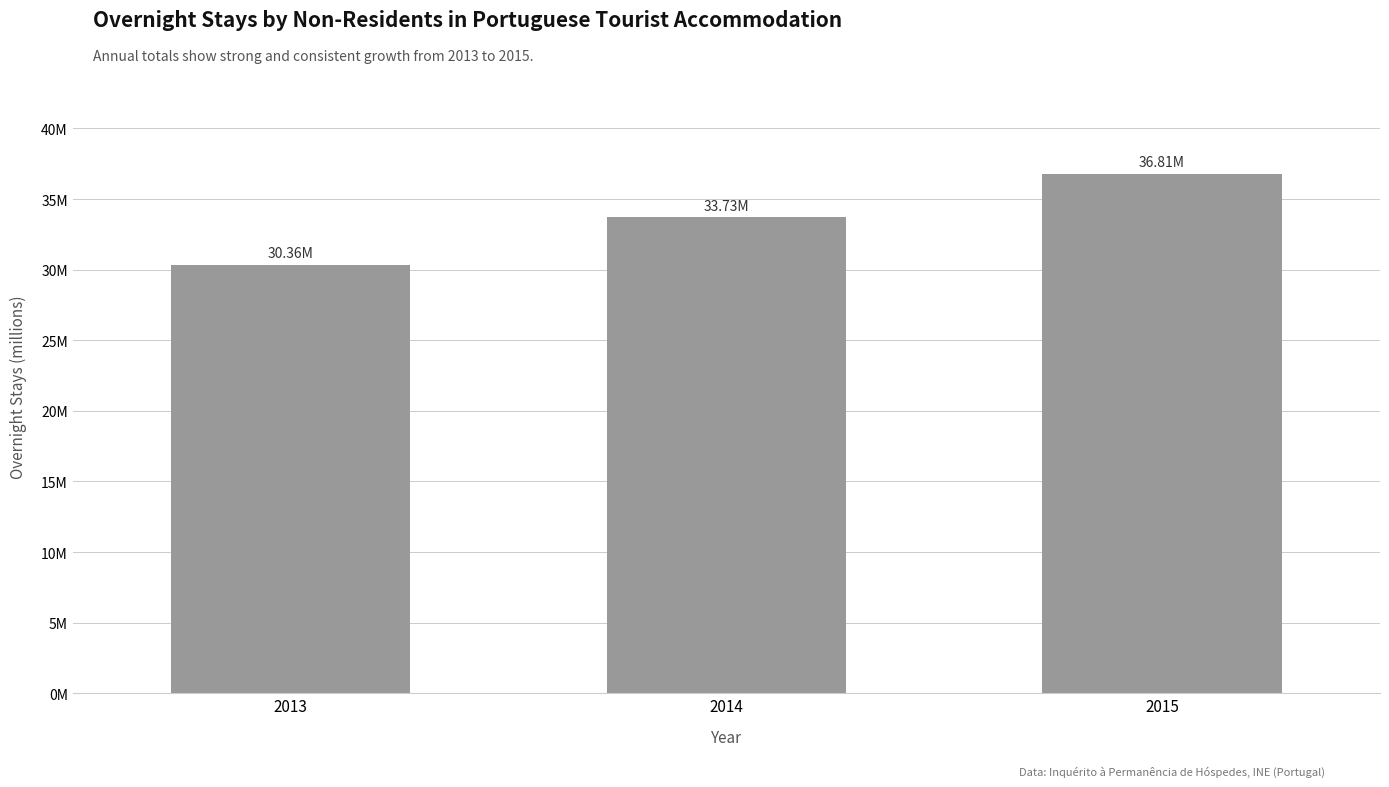

Approximately how many times larger is the value at 2015 compared to 2013?

1.2